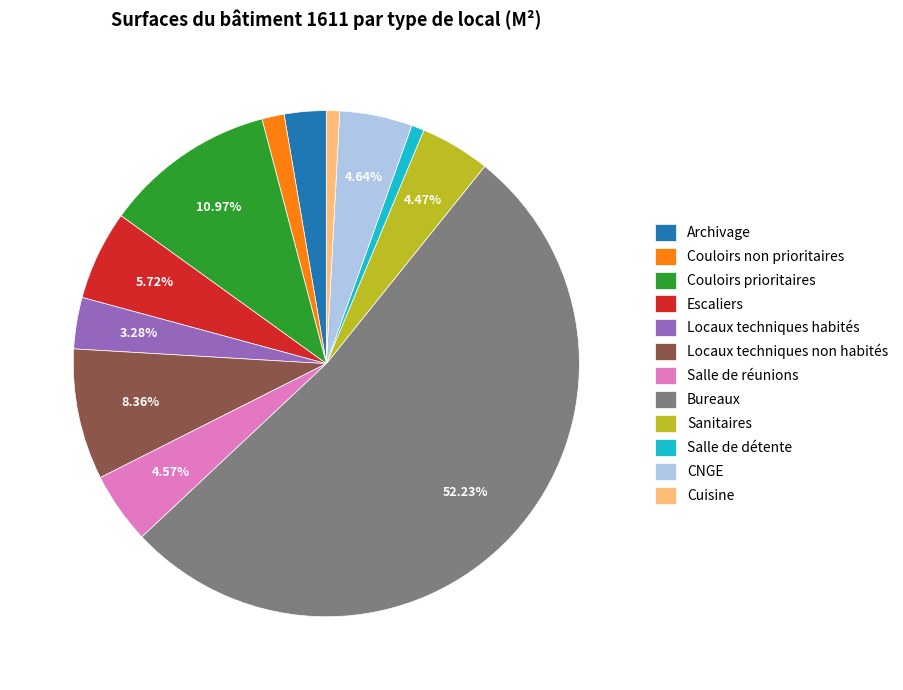

To the nearest percent, what is the average slice percentage?

8%